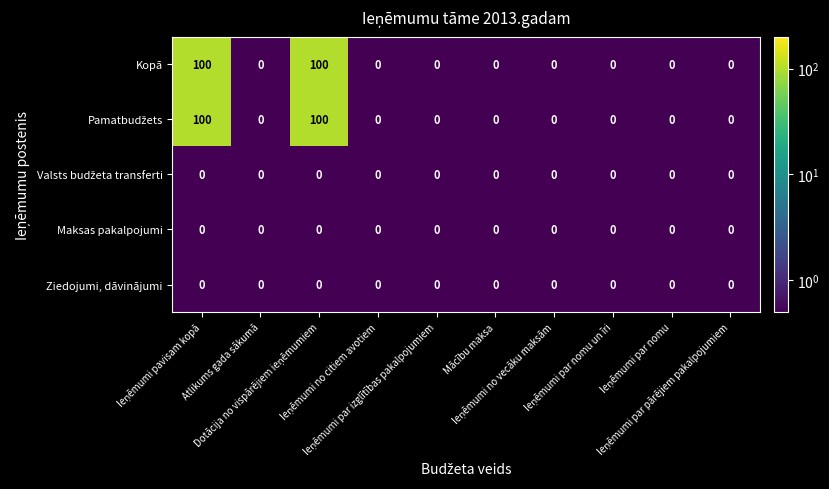

What is the greatest value displayed?

100